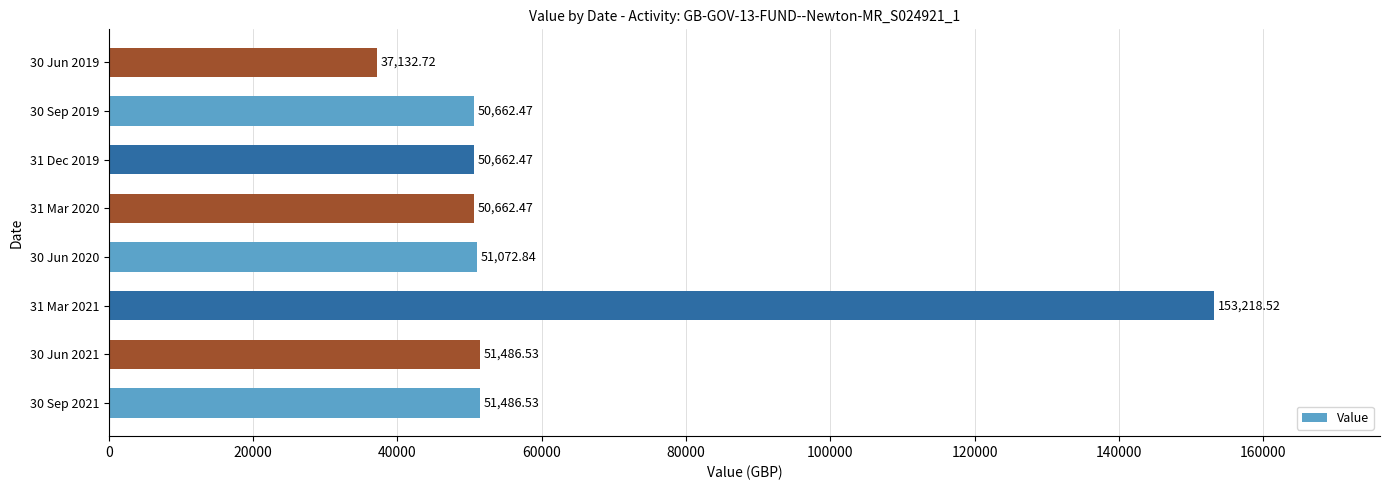

Which has a higher value, 30 Jun 2019 or 30 Jun 2020?

30 Jun 2020